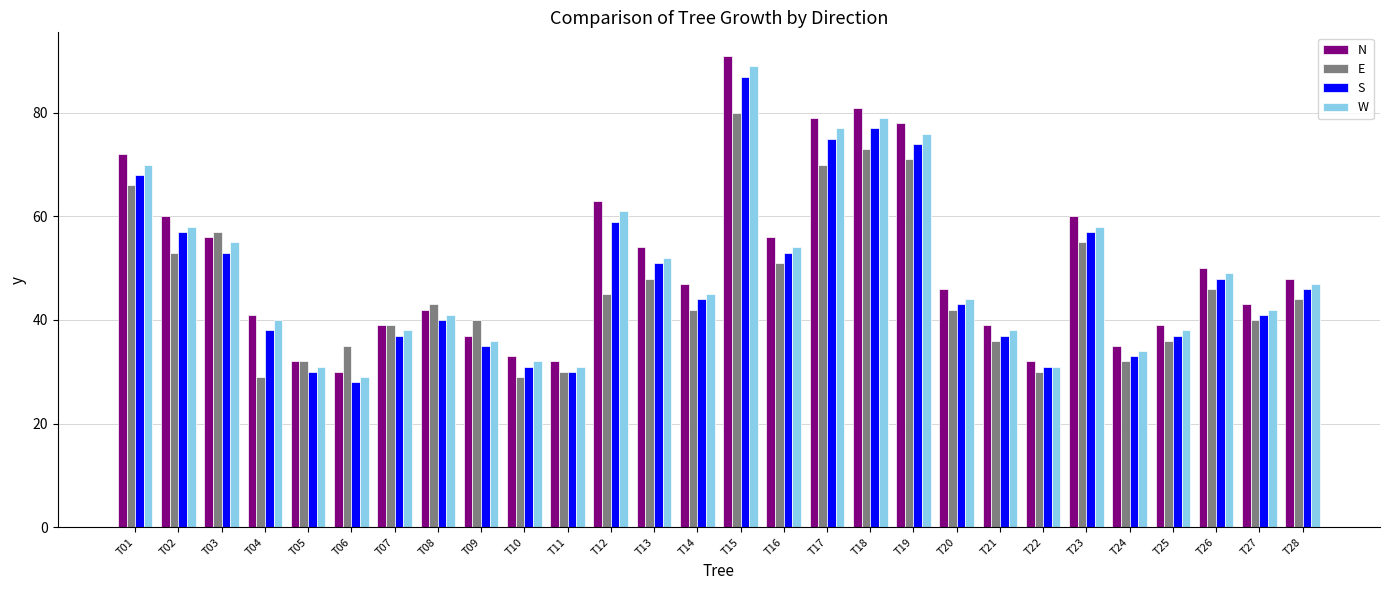

Rank the series by their maximum value, from highest to lowest.

N, W, S, E